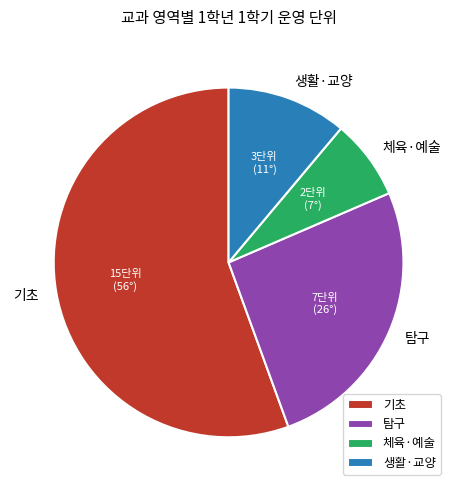

True or false: 체육·예술 accounts for 21% of the total.

False